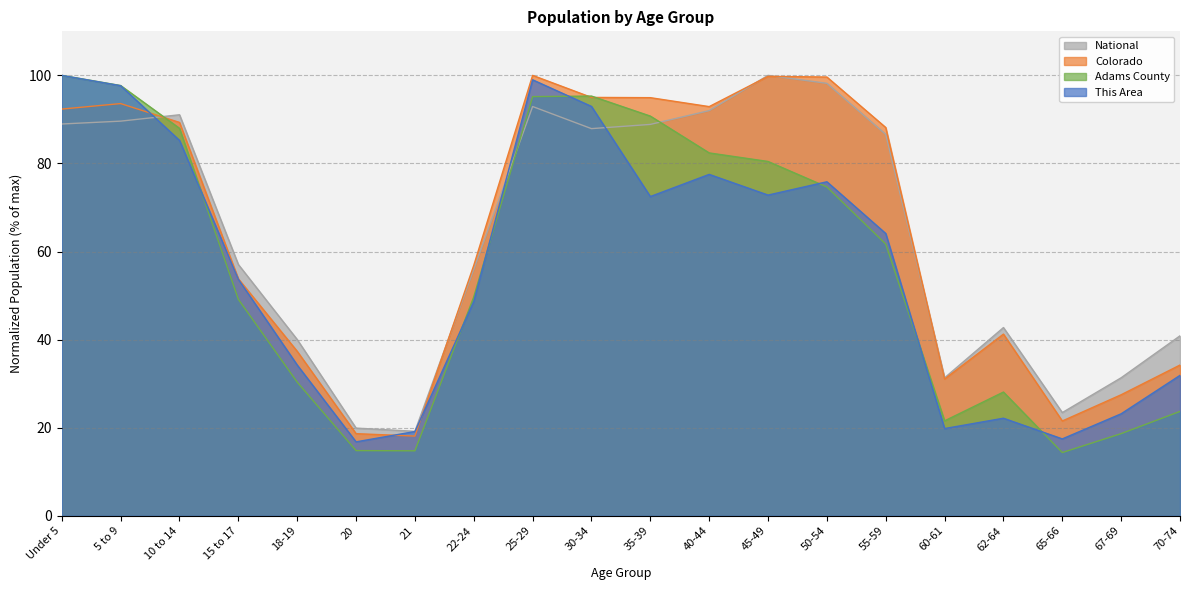

Is the value of Adams County at 18-19 greater than the value of National at 50-54?

No